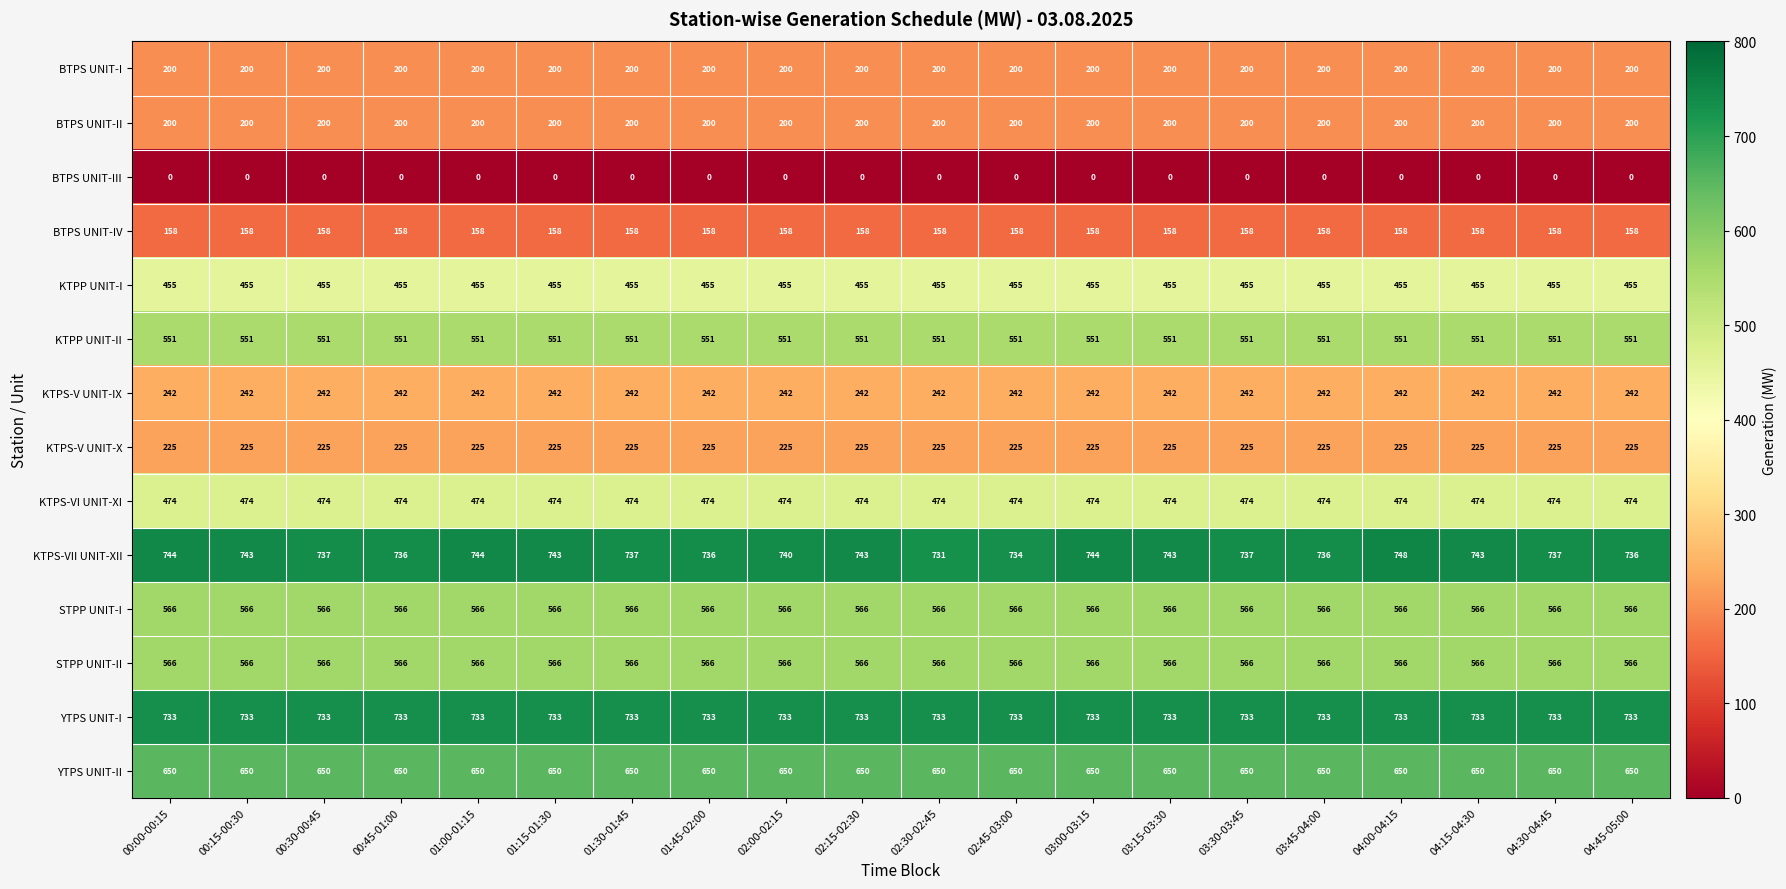

What is the highest value of the KTPS-VII UNIT-XII series?

748